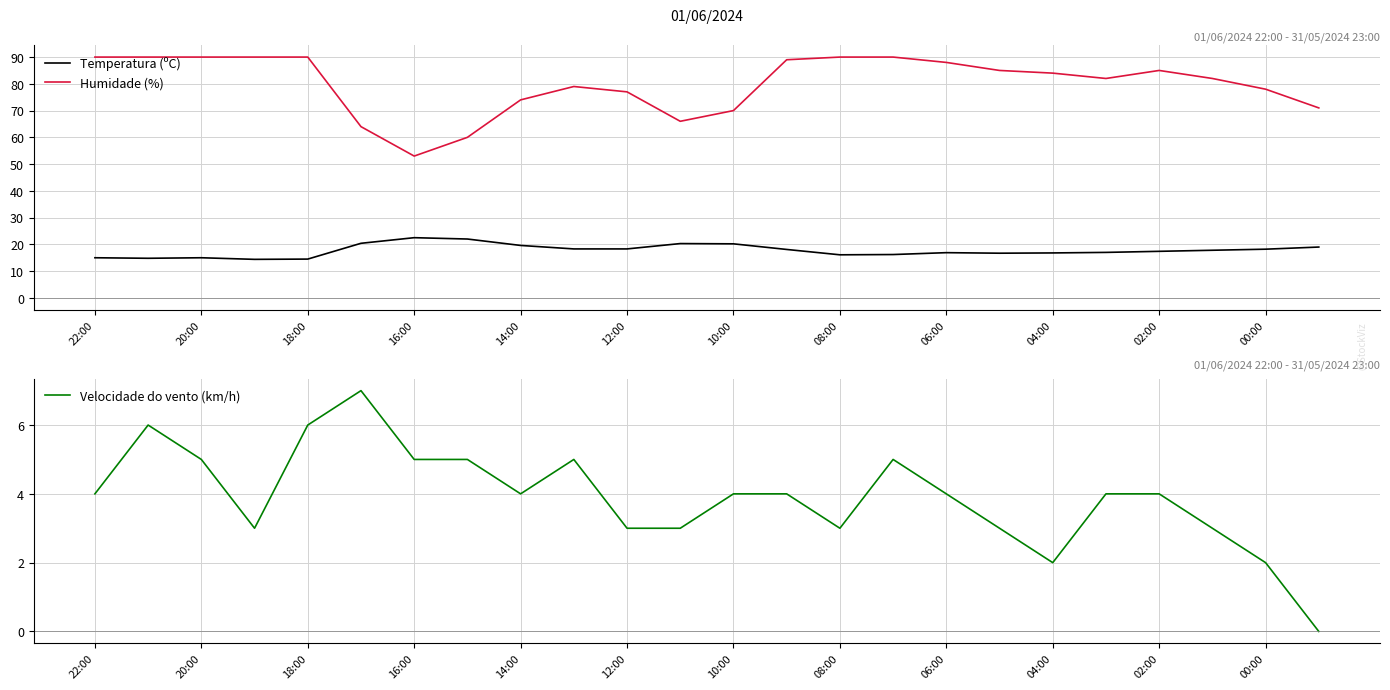

What is the difference between the Velocidade do vento (km/h) values at 22:00 and 04:00?

2